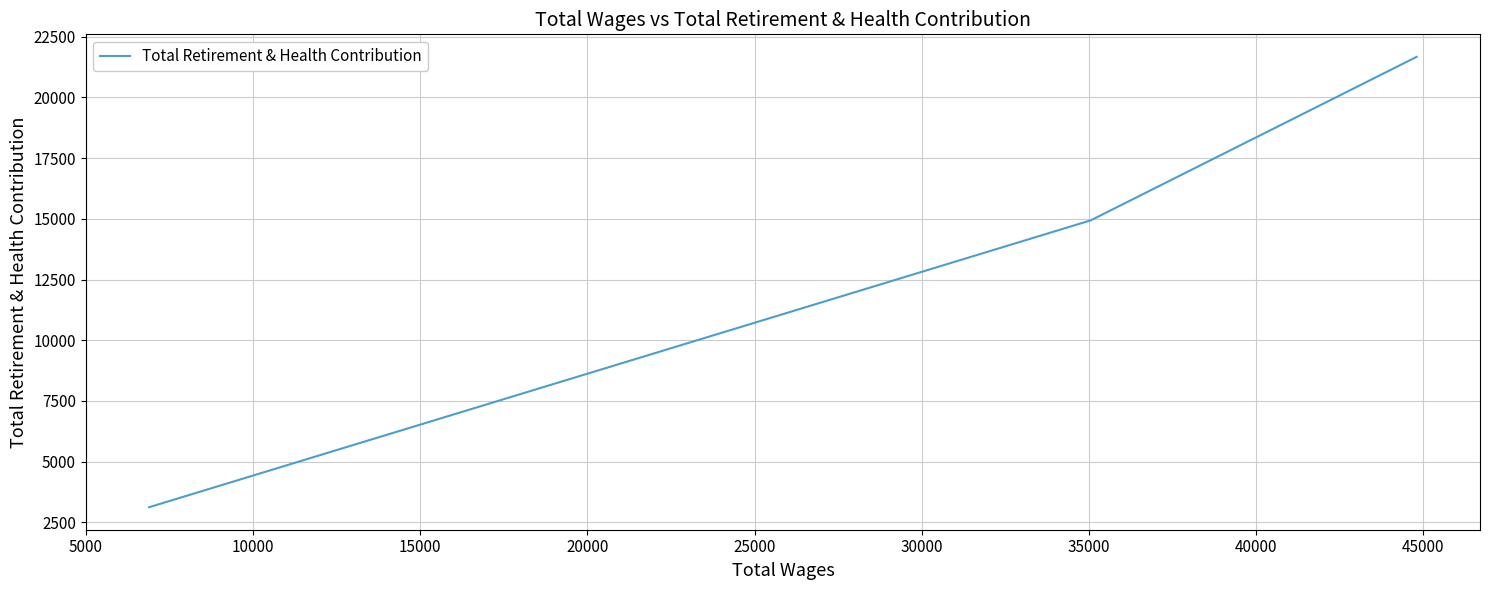

True or false: the data shows 4120 at 10000.

False